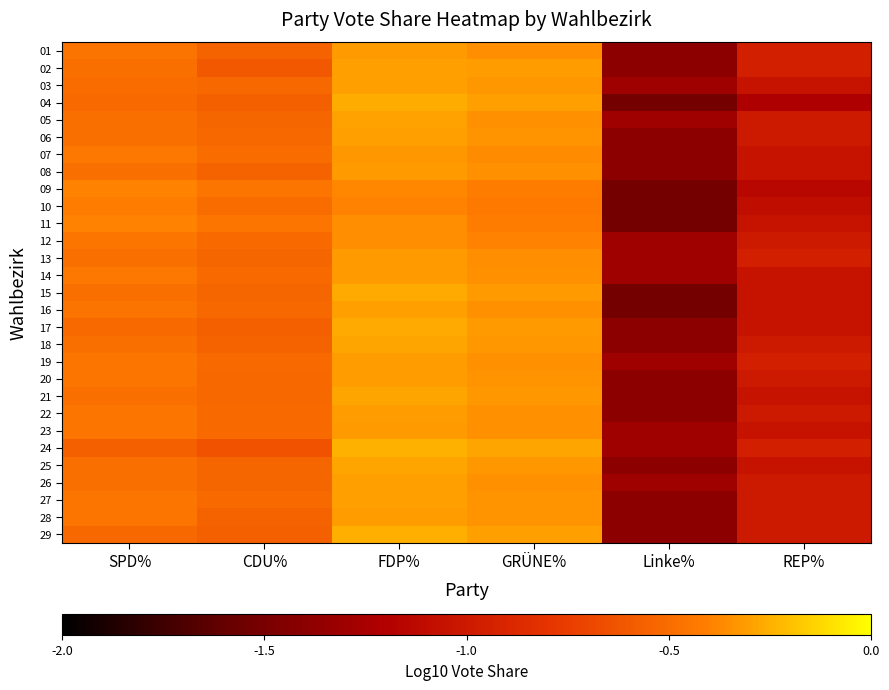

List the series in order of their peak value, lowest first.

10, 09, 11, 12, 07, 01, 08, 13, 14, 23, 19, 20, 22, 28, 02, 03, 06, 16, 26, 27, 05, 18, 21, 25, 15, 17, 04, 29, 24